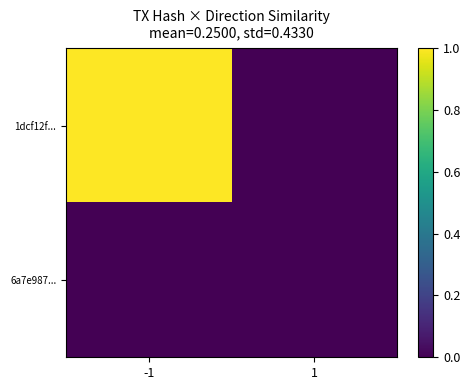

Between 1 and -1, which is larger?

-1